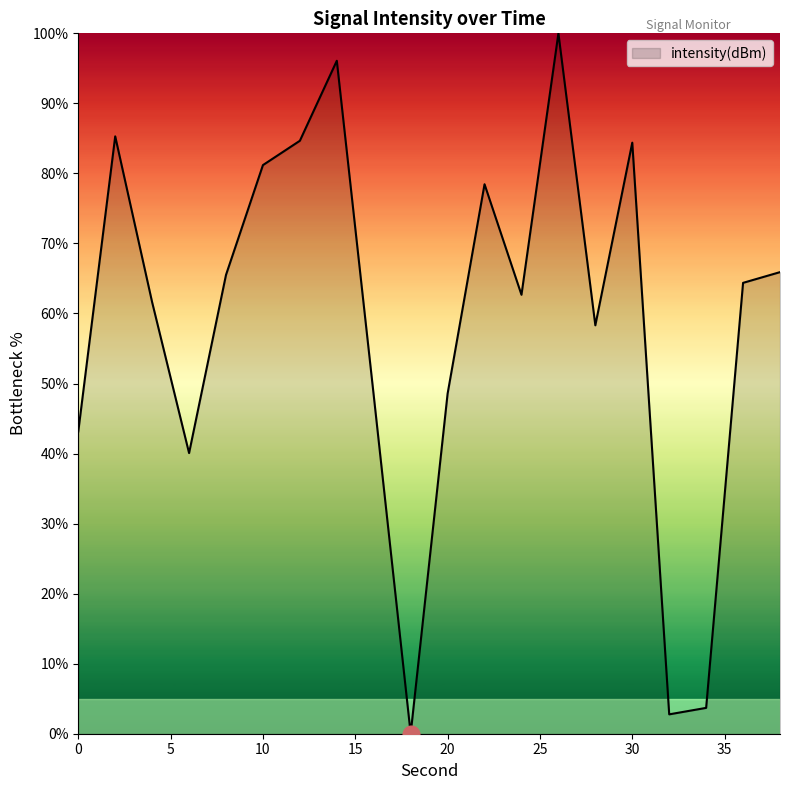

How many lines are shown in the chart?

1